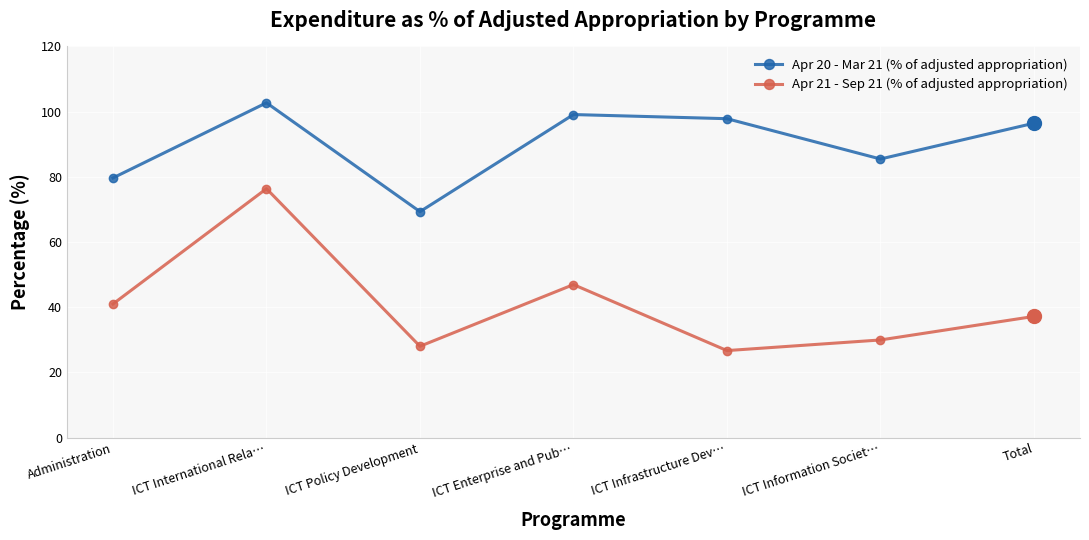

At which category is the sum across all series the highest?

ICT International Rela…